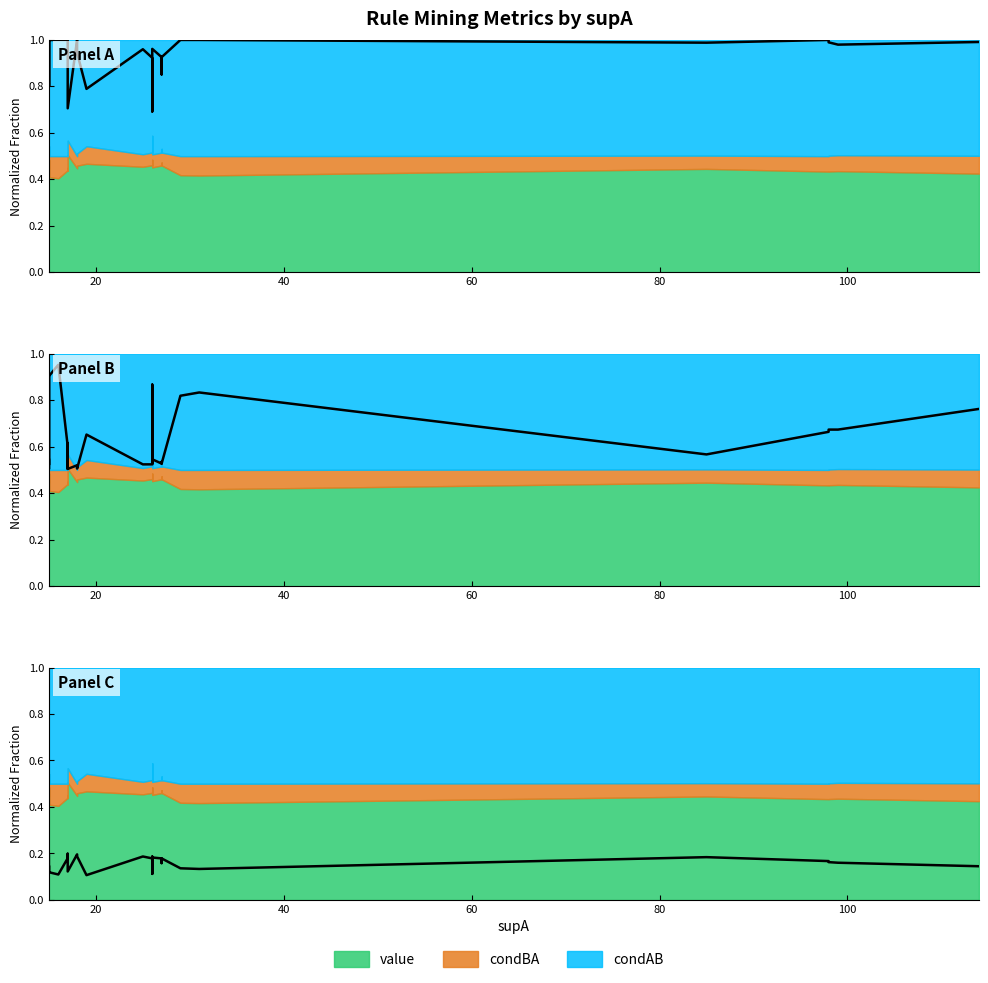

At how many categories does at least one series exceed 0?

39